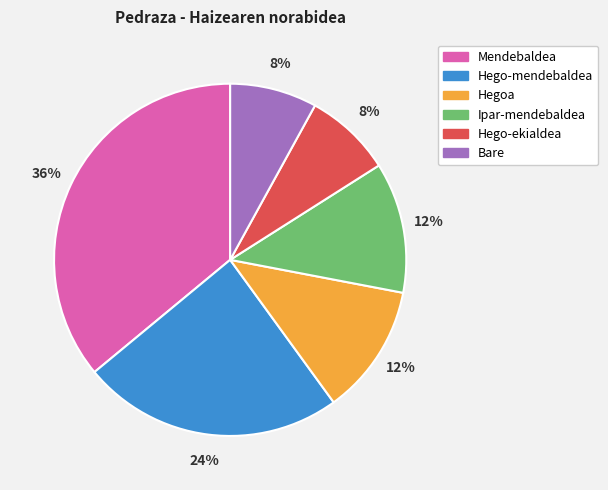

To the nearest percent, what is the average slice percentage?

17%